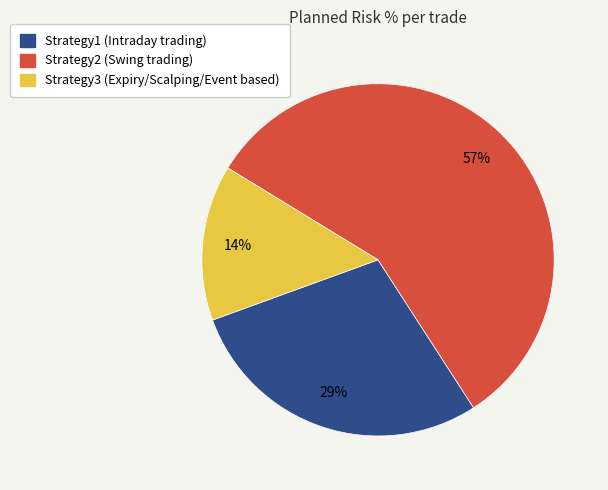

To the nearest percent, what portion does Strategy2 represent?

57%